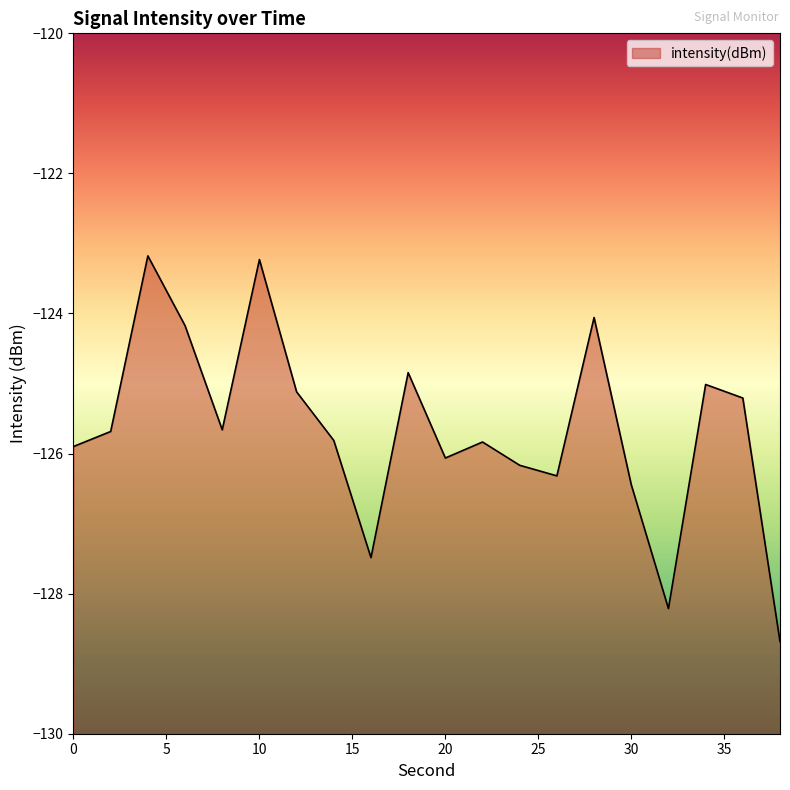

Rank the categories by value from highest to lowest.

4, 10, 28, 6, 18, 34, 12, 36, 8, 2, 14, 22, 0, 20, 24, 26, 30, 16, 32, 38